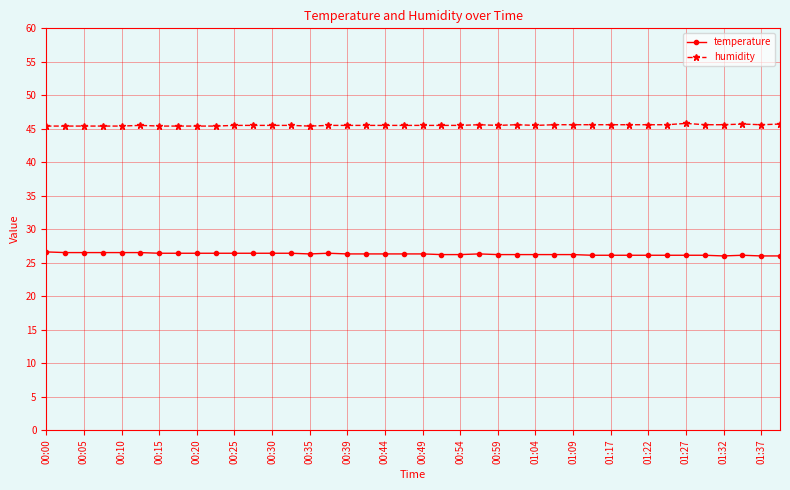

Does the chart have visible grid lines?

Yes